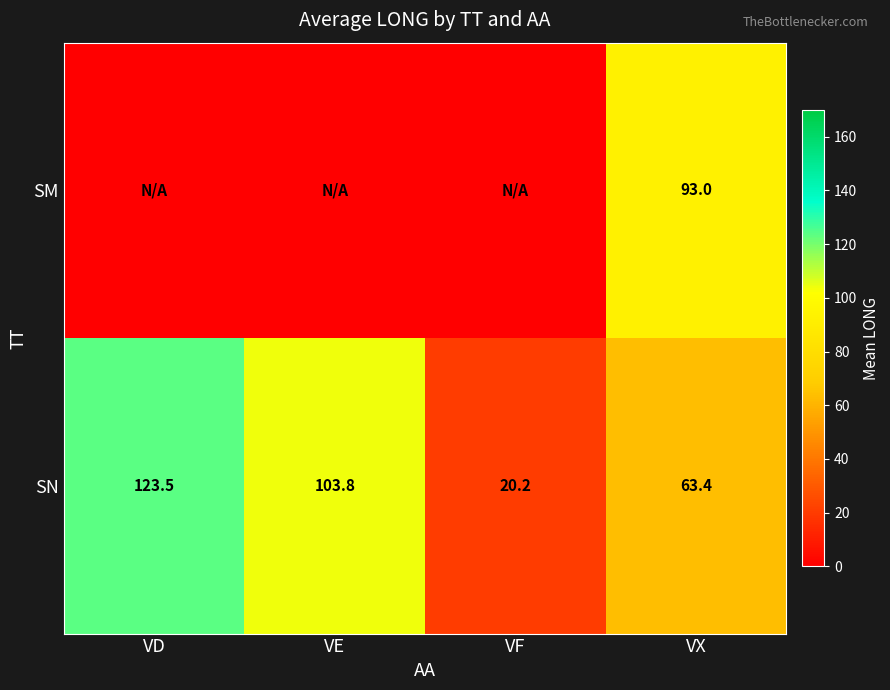

How many distinct data groups are displayed?

2